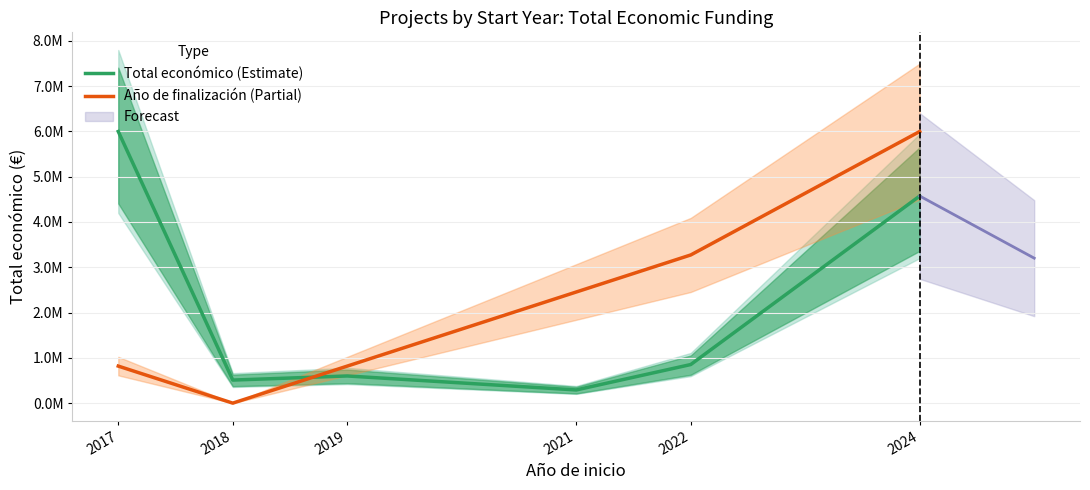

Which series ends up on top after the final intersection of Total económico (Estimate) and Año de finalización (Partial)?

Año de finalización (Partial)